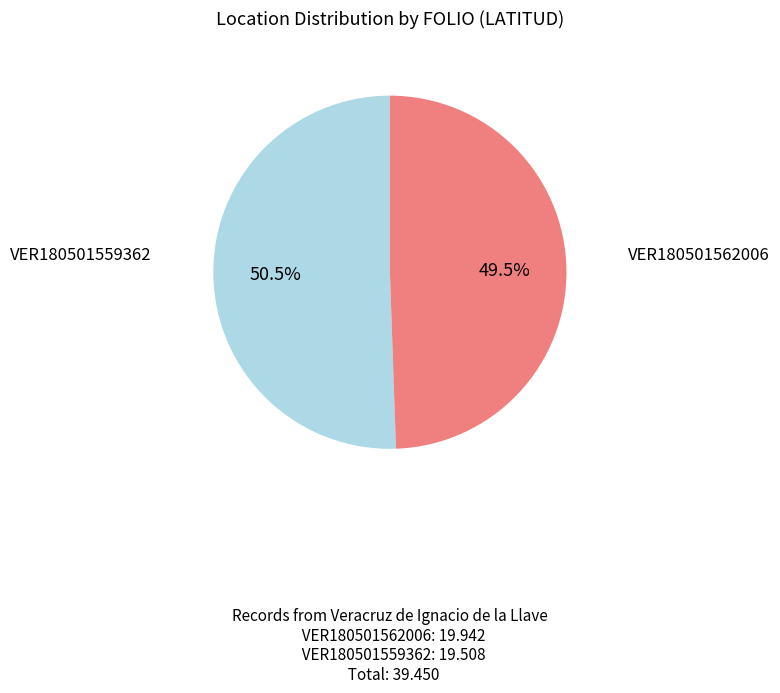

Is there a majority slice in this chart?

Yes